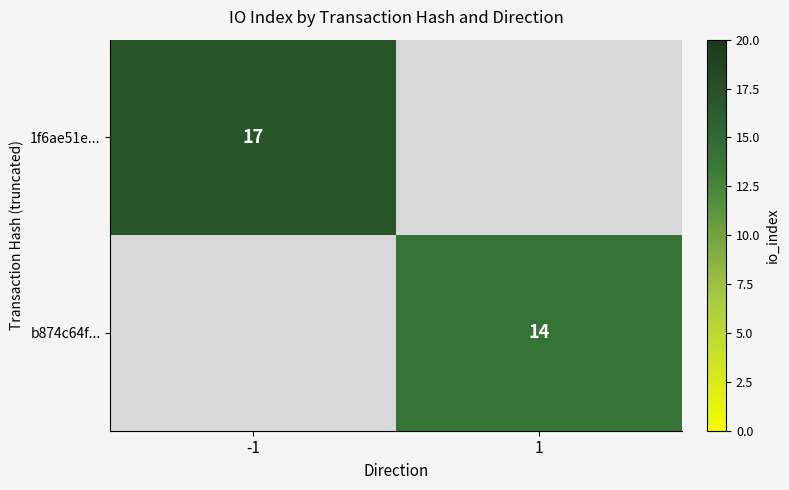

Is it true that b874c64f... equals 9 at 1?

False